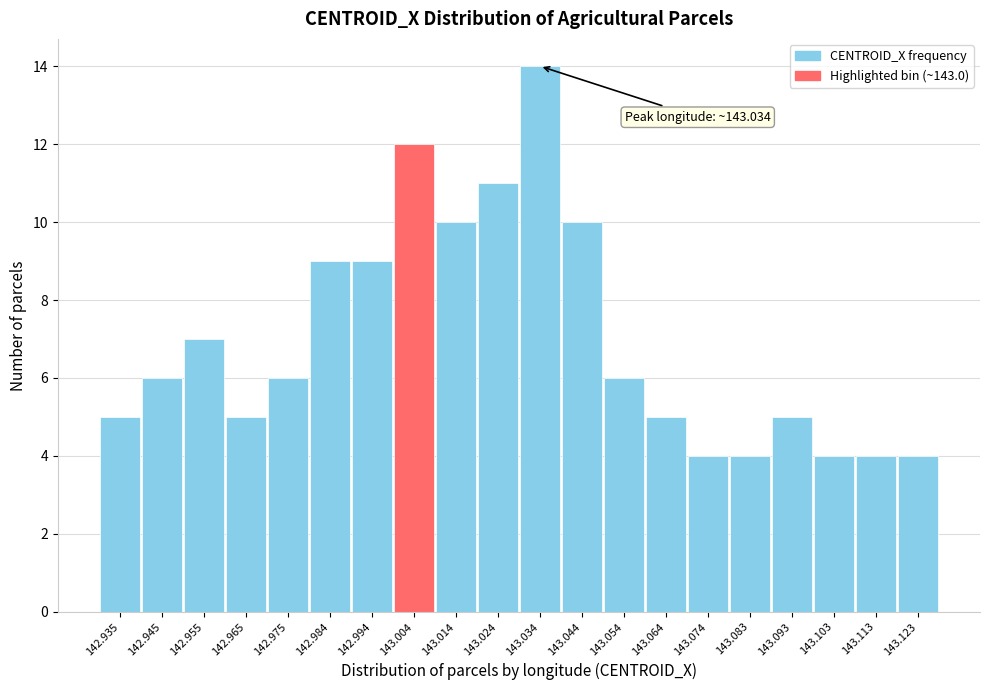

Which range on the x-axis has the tallest bar?

143.029 to 143.039